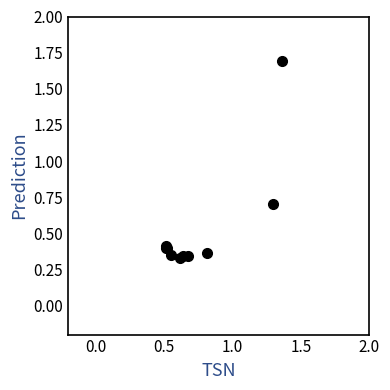

What Y value in the scatter plot is closest to 1?

0.7